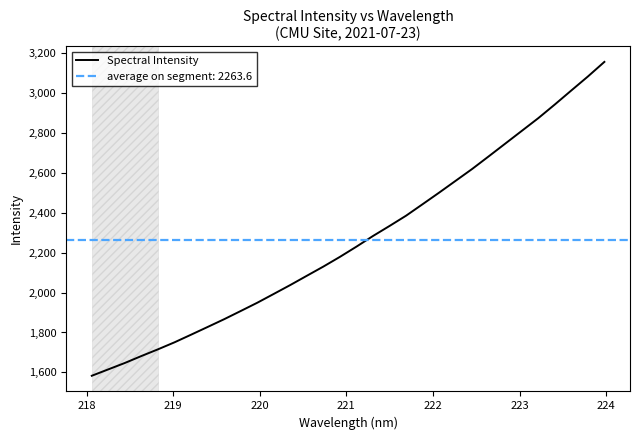

What is the sum of all values?

72435.0